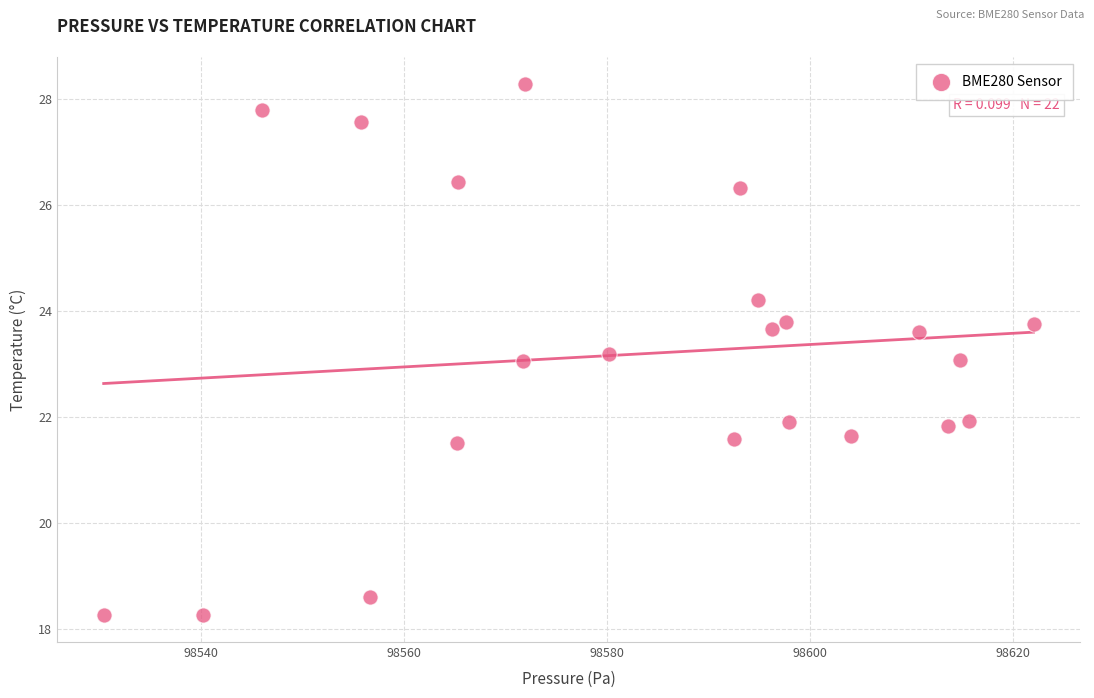

What is the range of X values (max minus min)?

91.6